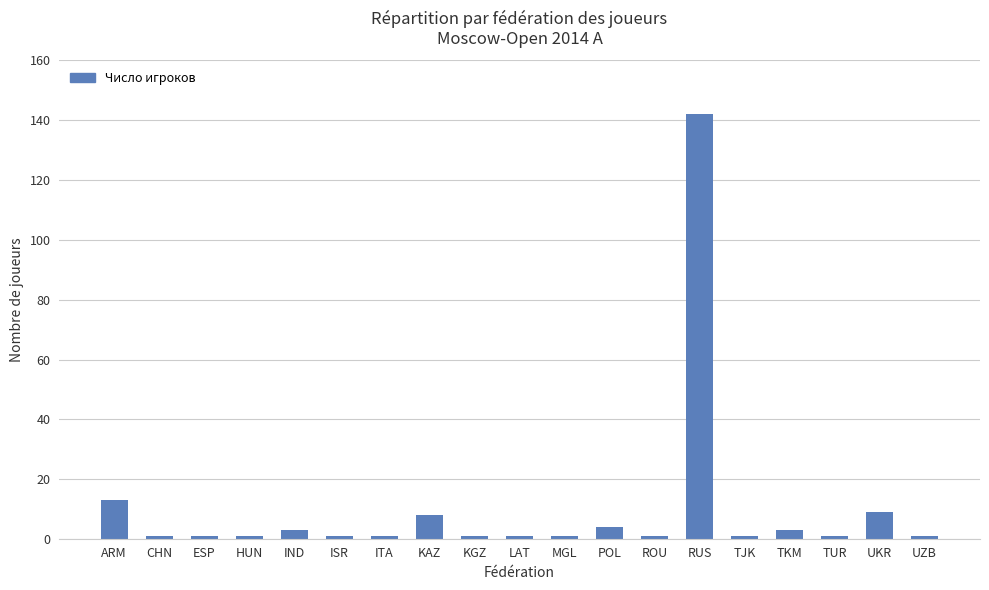

What is the average value?

10